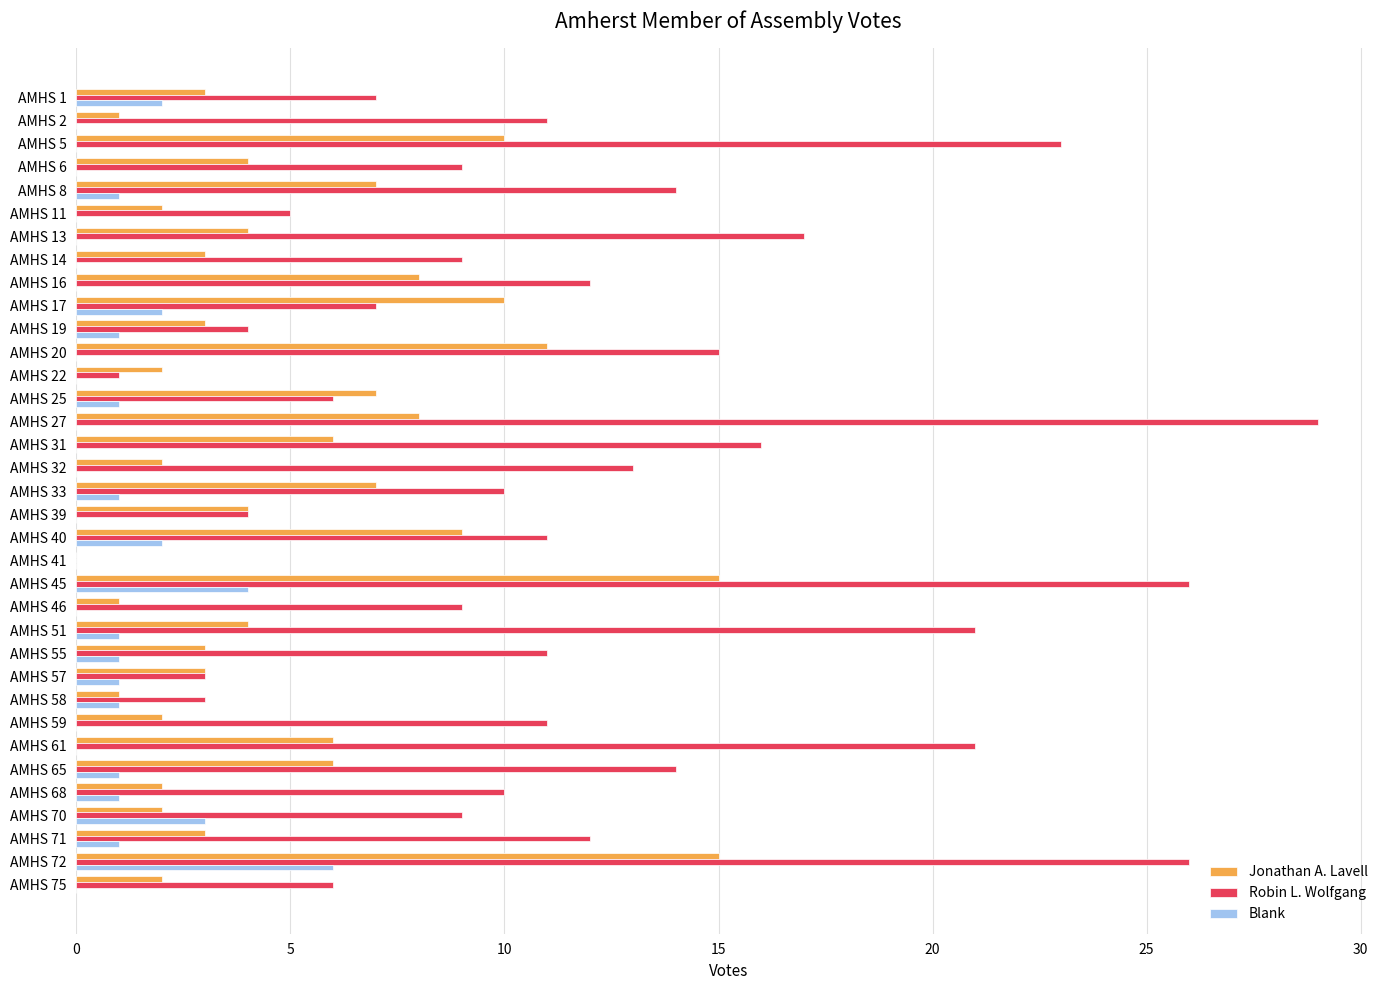

At which category is the sum across all series the highest?

AMHS 72